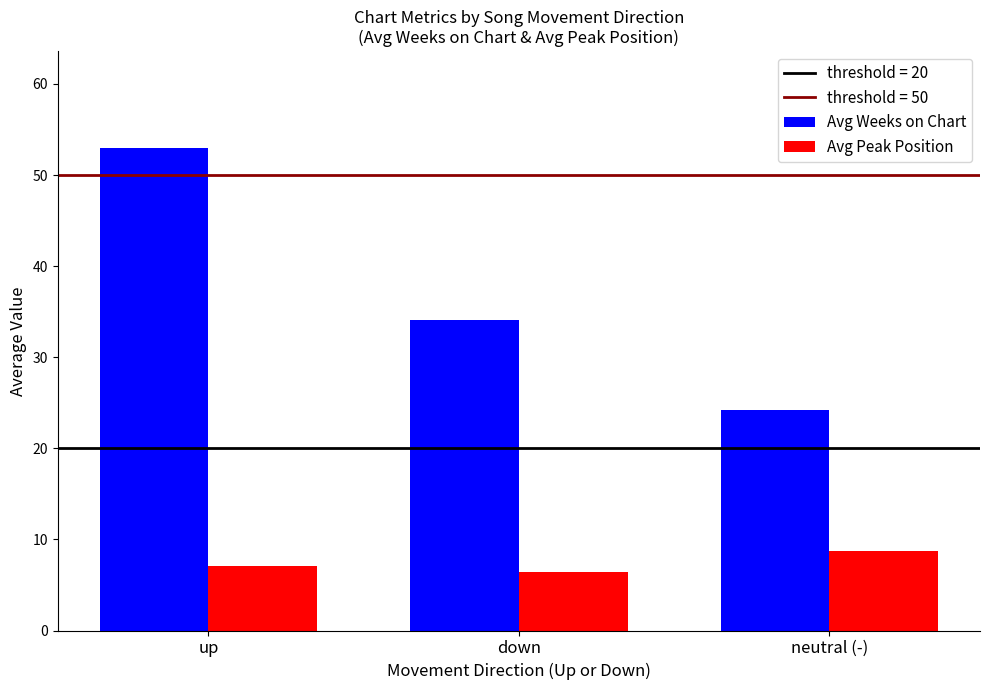

Does the chart contain any negative values?

No